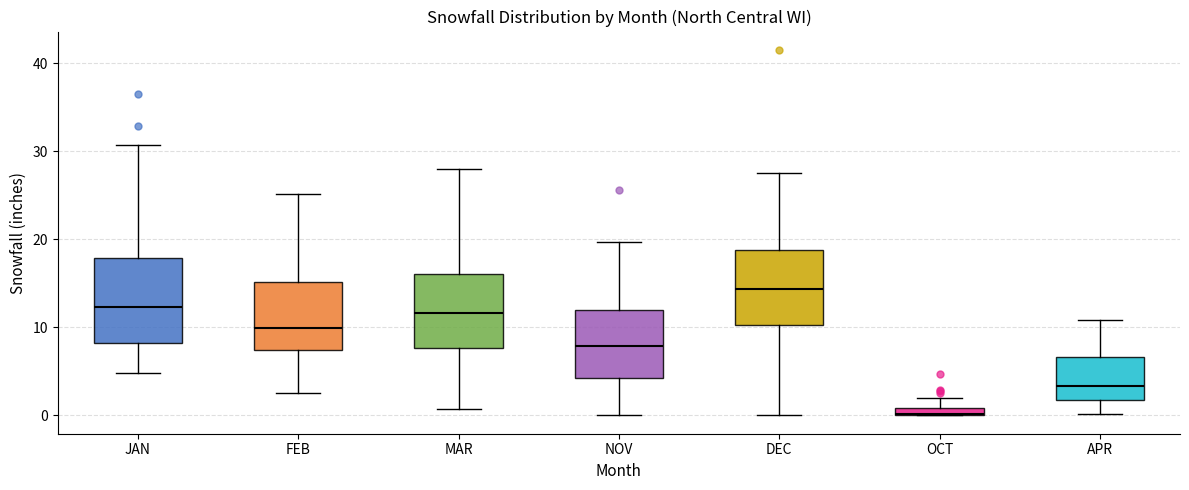

Which box is the tallest, from its lower edge to its upper edge?

JAN